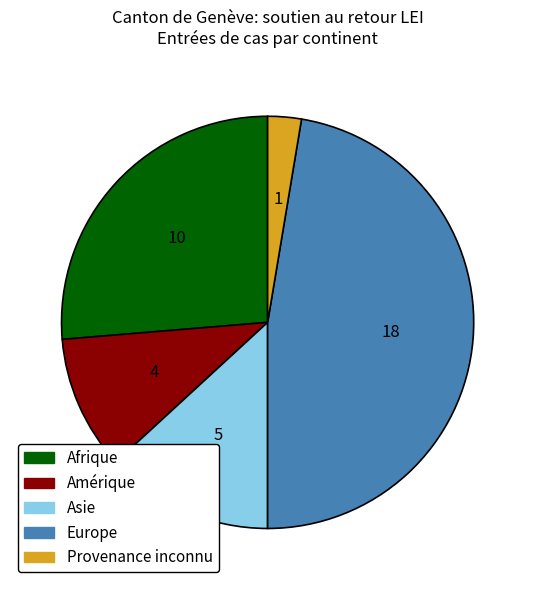

True or false: Europe accounts for 47% of the total.

True